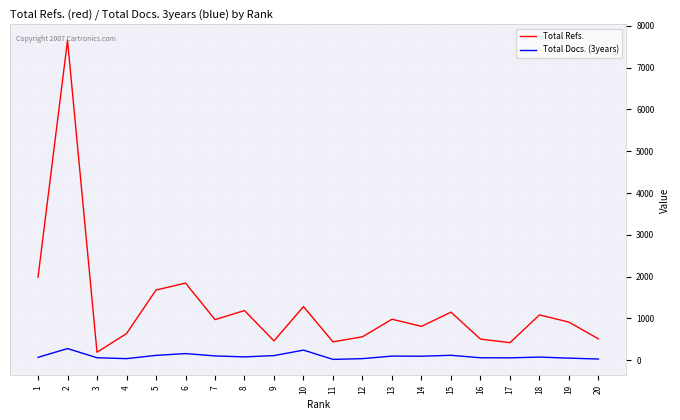

True or false: Total Refs. has a value of 439 at 11.

True